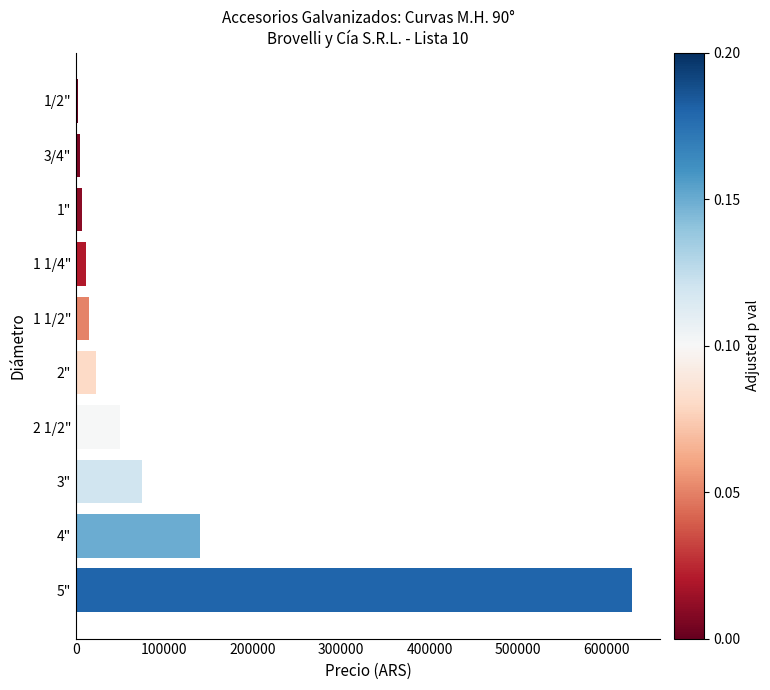

Is it true that the value at 1 1/2" is 14809.3?

True